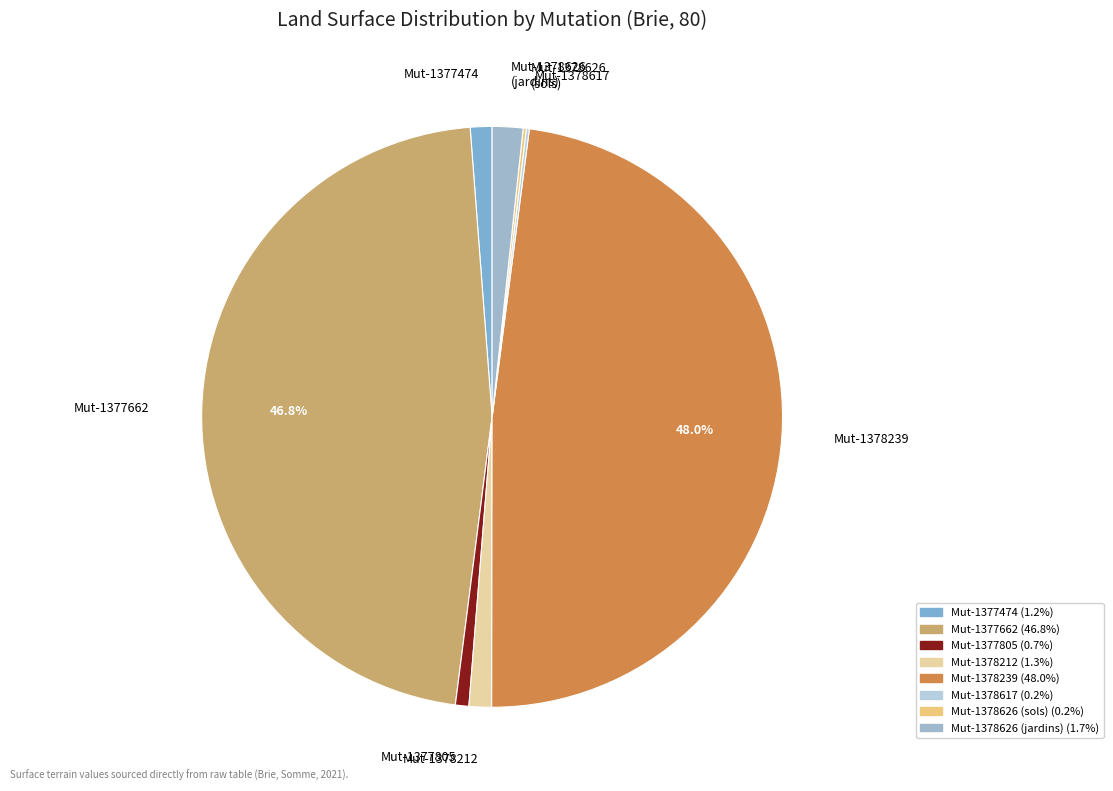

What is the largest slice in the pie chart?

Mut-1378239